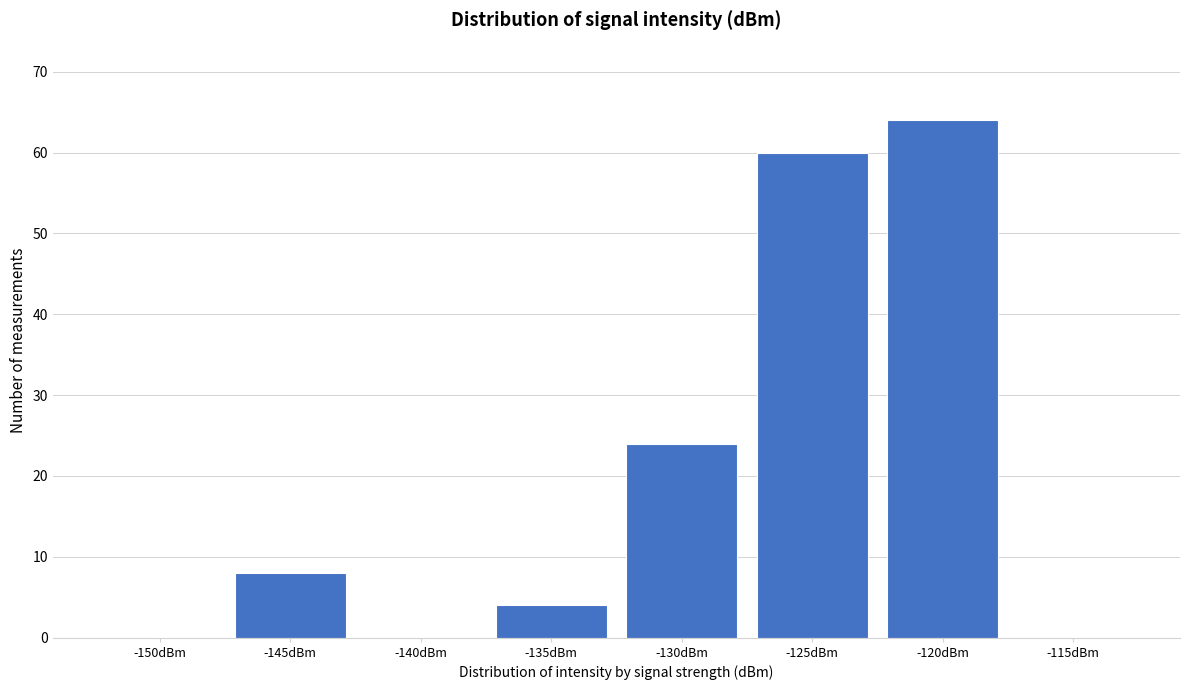

Reading left to right, what are all the values shown in this chart?

-150dBm=0	-145dBm=8	-140dBm=0	-135dBm=4	-130dBm=24	-125dBm=60	-120dBm=64	-115dBm=0